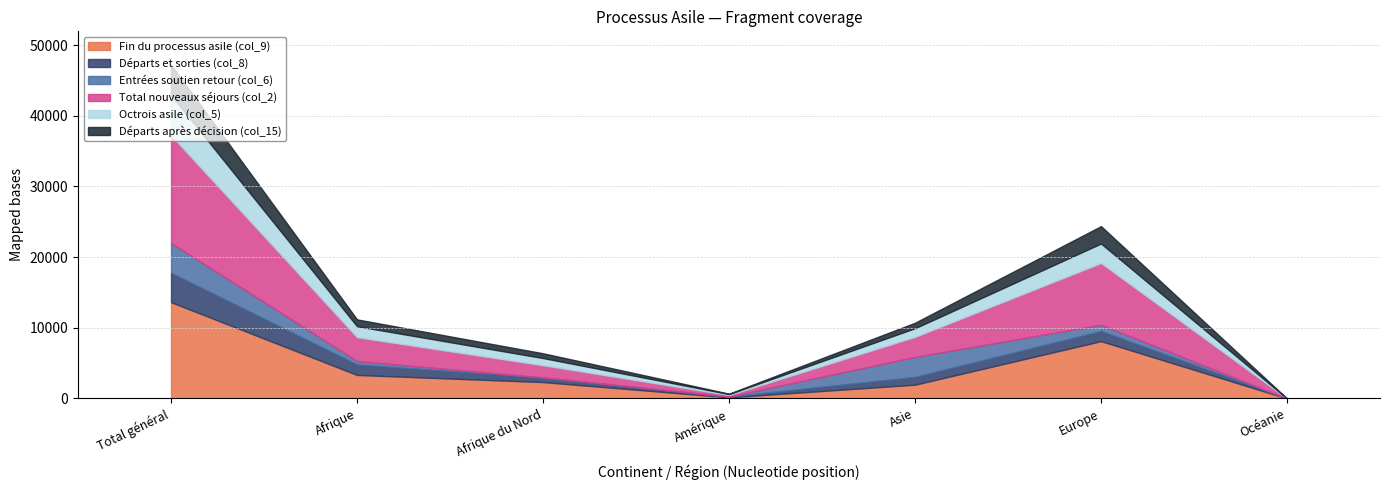

Reading left to right, transcribe all the data shown in this chart.

Fin du processus asile (col_9): 13626	3329	2320	164	1951	8113	2
Départs et sorties (col_8): 4148	1477	648	104	1102	1435	0
Entrées soutien retour (col_6): 4214	491	7	8	2823	881	0
Total nouveaux séjours (col_2): 15250	3378	1732	217	2842	8741	2
Octrois asile (col_5): 5706	1547	1013	129	1224	2753	1
Départs après décision (col_15): 4275	967	674	58	774	2459	1